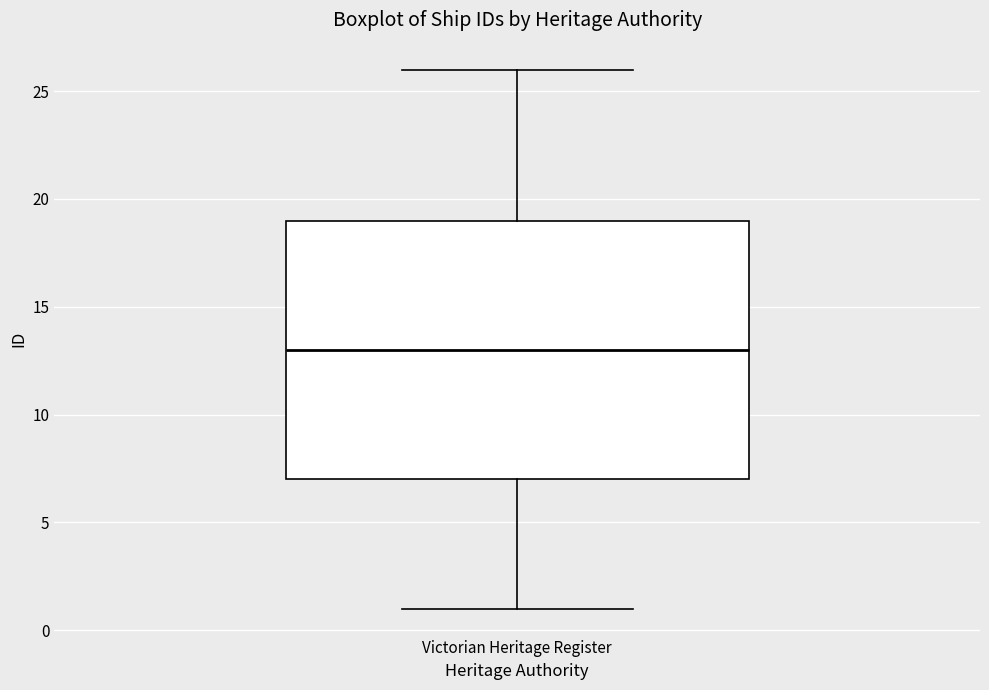

Read this box plot against the y-axis: the position of the median line, the range covered by the box, and the ends of both whiskers. The values are not printed on the chart, so give them approximately, as read against the axis.

median 13, box 7 to 19, whiskers 1 to 26